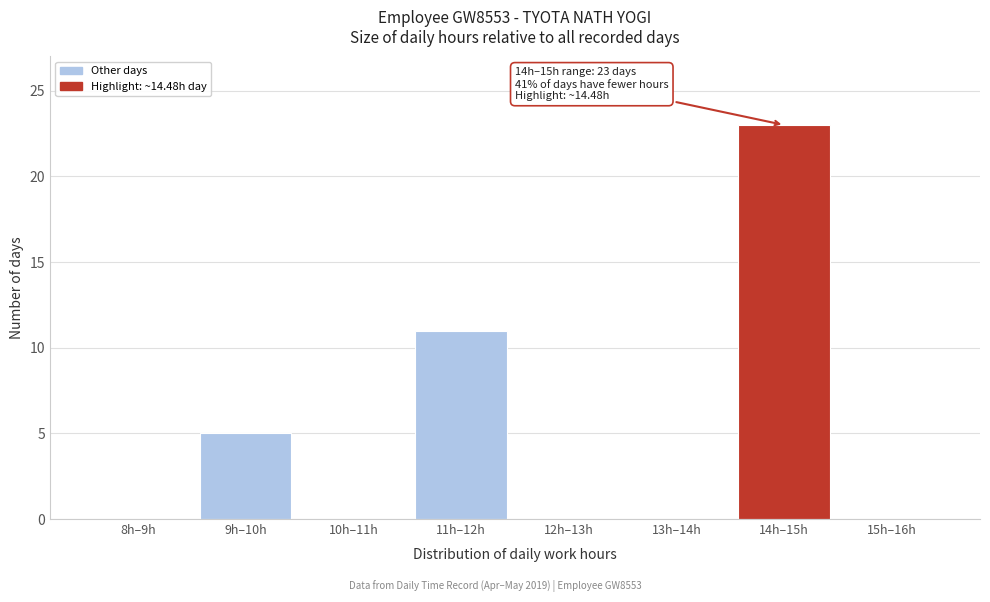

Reading right to left, transcribe all the data shown in this chart.

15h–16h=0	14h–15h=23	13h–14h=0	12h–13h=0	11h–12h=11	10h–11h=0	9h–10h=5	8h–9h=0